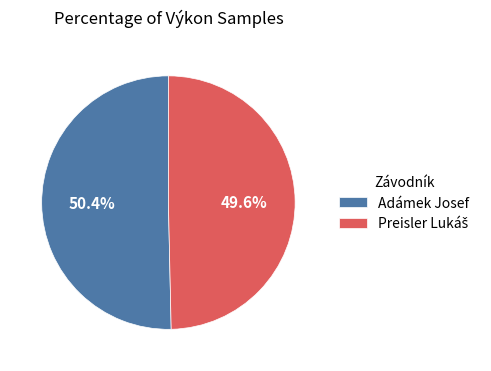

Is it true that Adámek Josef is 50% of the pie?

True